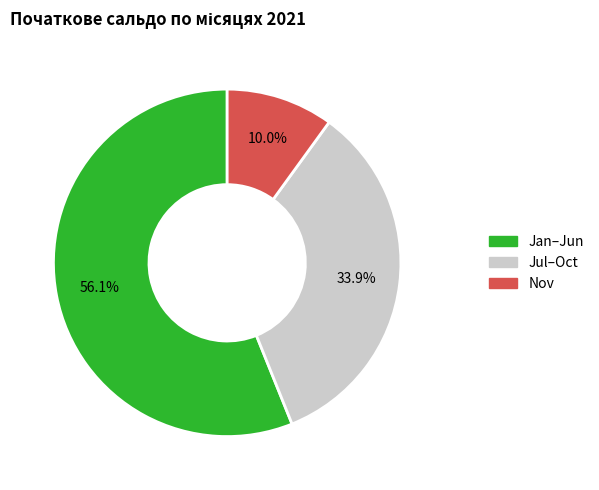

Is there any slice that represents more than half of the pie?

Yes